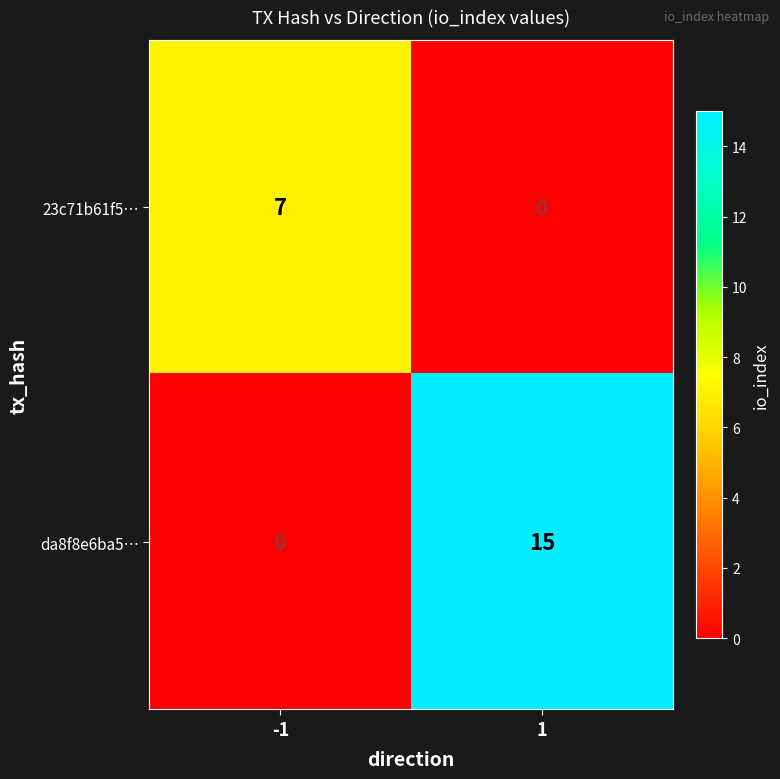

What is the approximate value of 23c71b61f5… at -1?

7